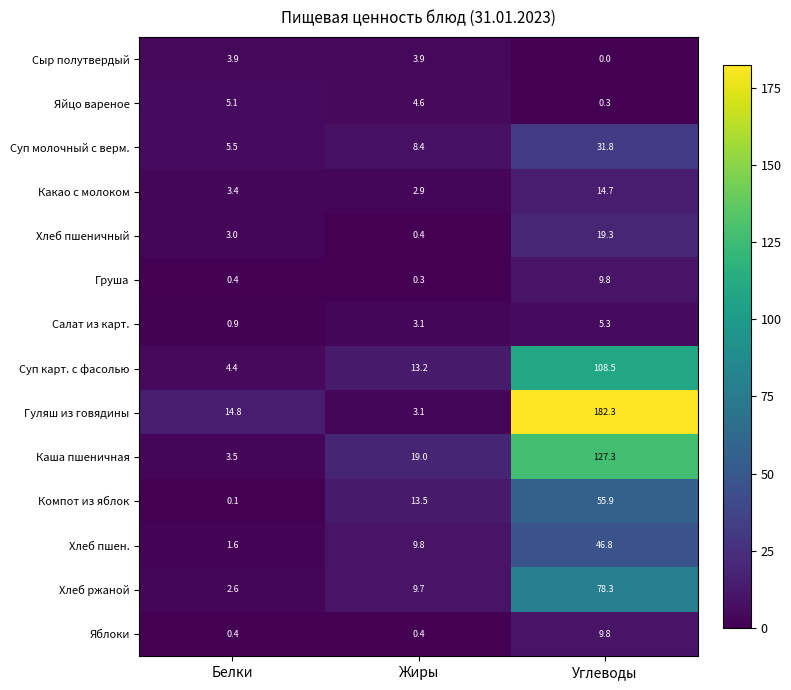

What is the average value of the Сыр полутвердый series?

2.6